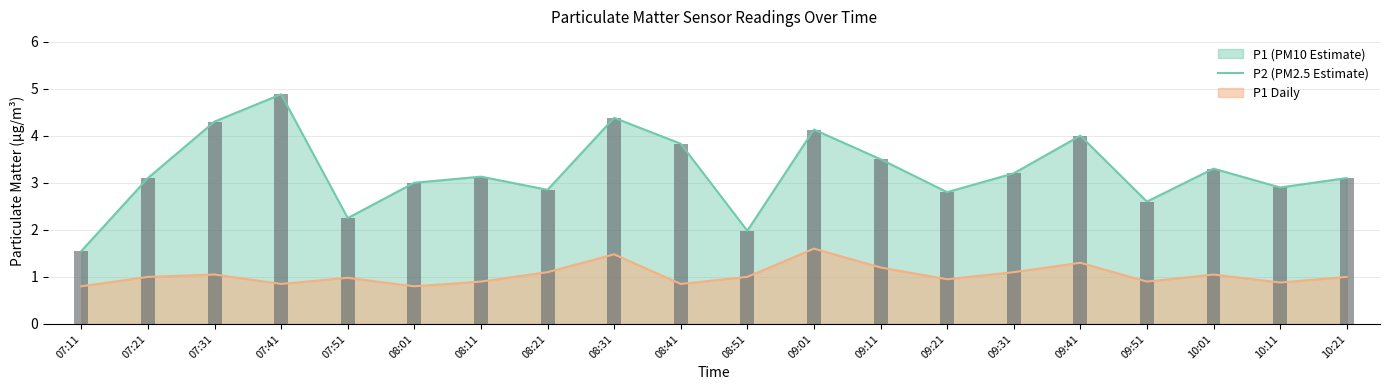

Does the chart contain stacked bars?

No